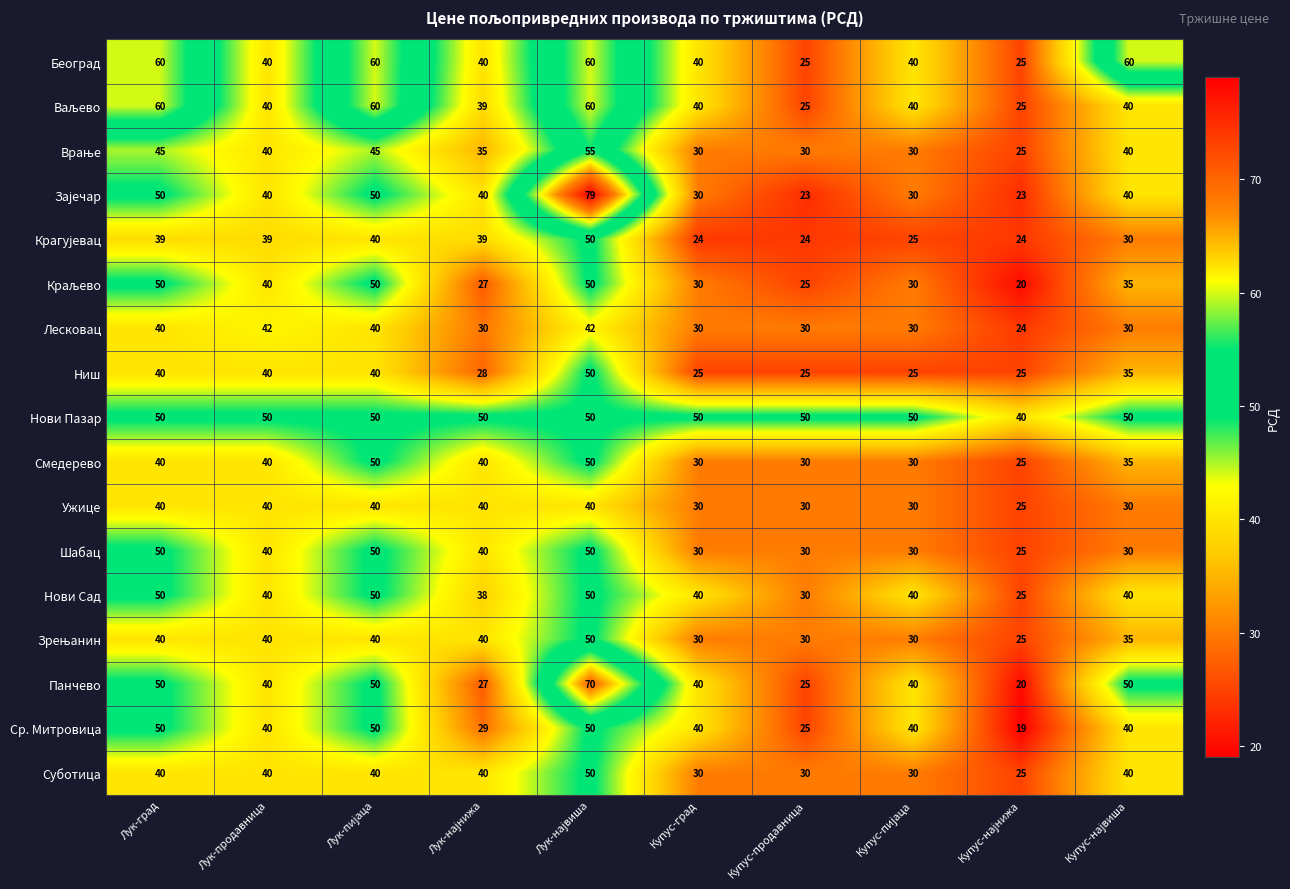

Count the Нови Пазар values in the range 50 to 51.

9